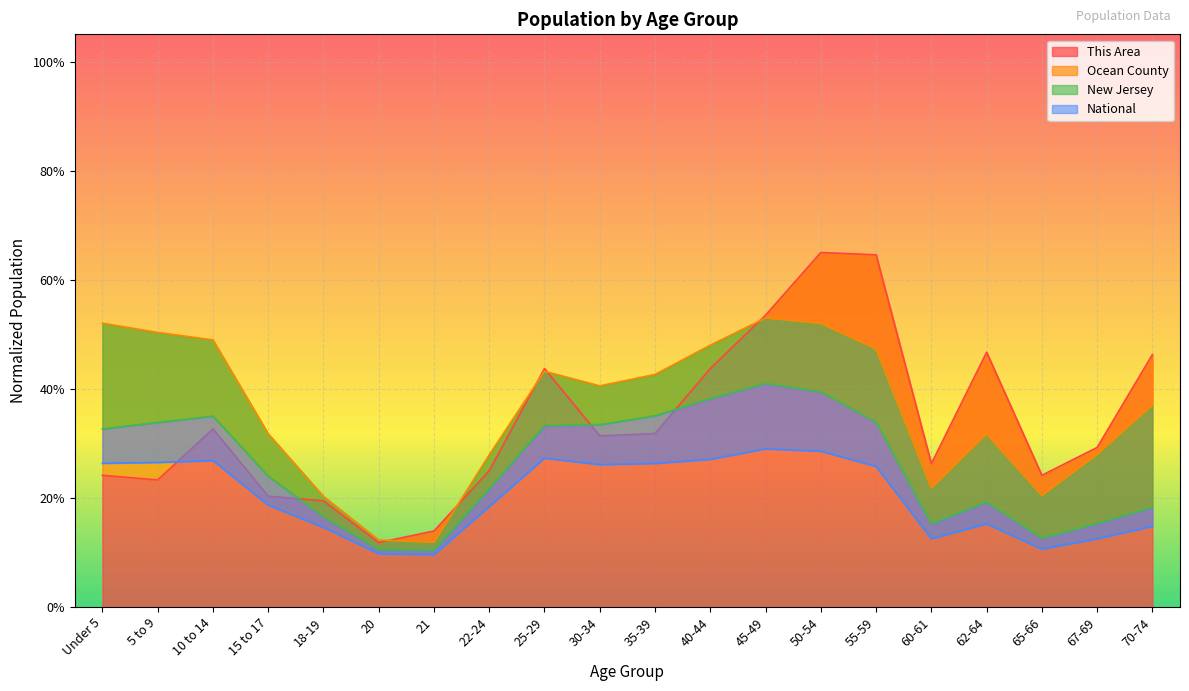

What are all the series names shown in the legend?

This Area, Ocean County, New Jersey, National